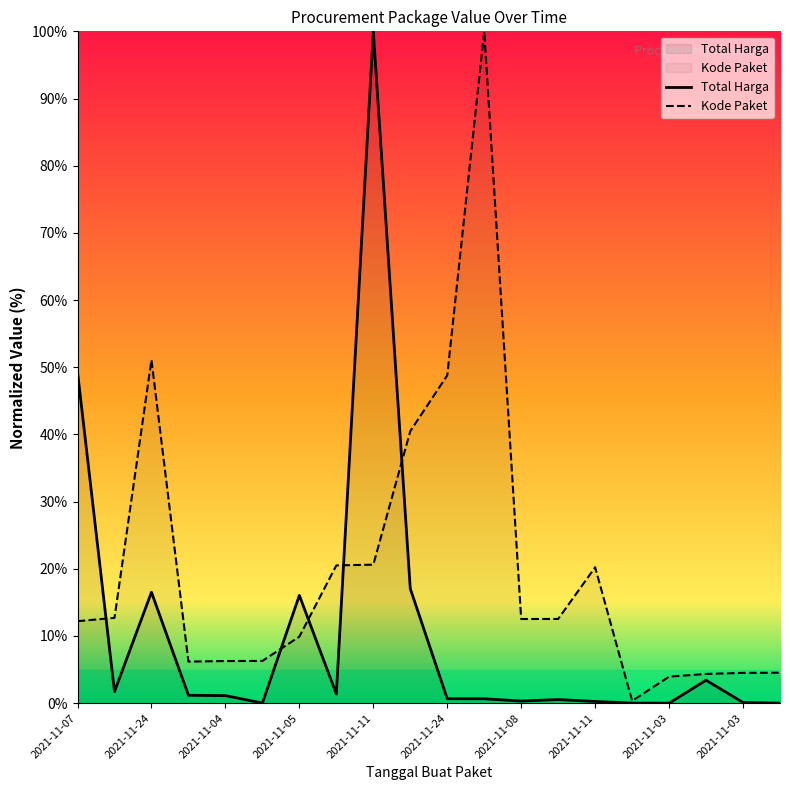

Between which two adjacent categories do Total Harga and Kode Paket first intersect?

2021-11-07 and 2021-11-08